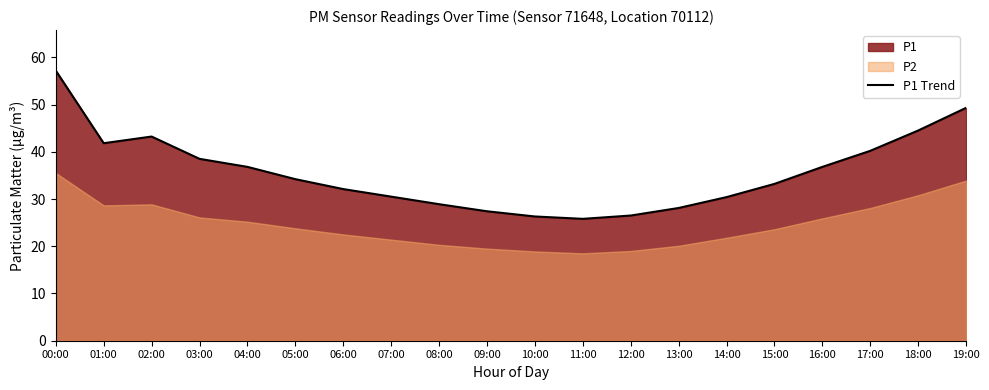

How many interior local valleys (lower than both neighbors) does the data have?

2